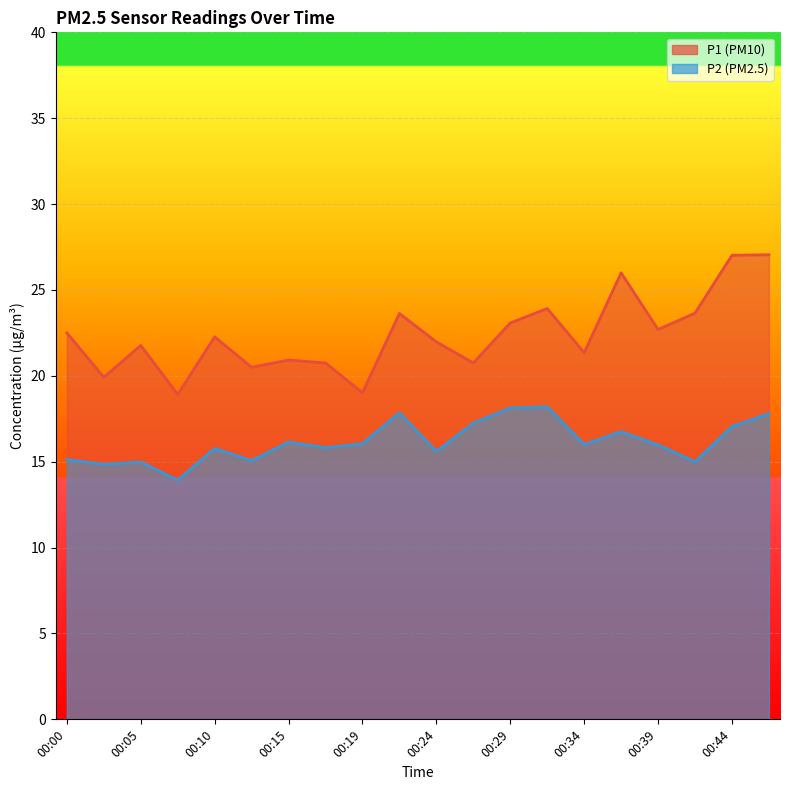

Between 00:32 and 00:22, which is larger?

00:32